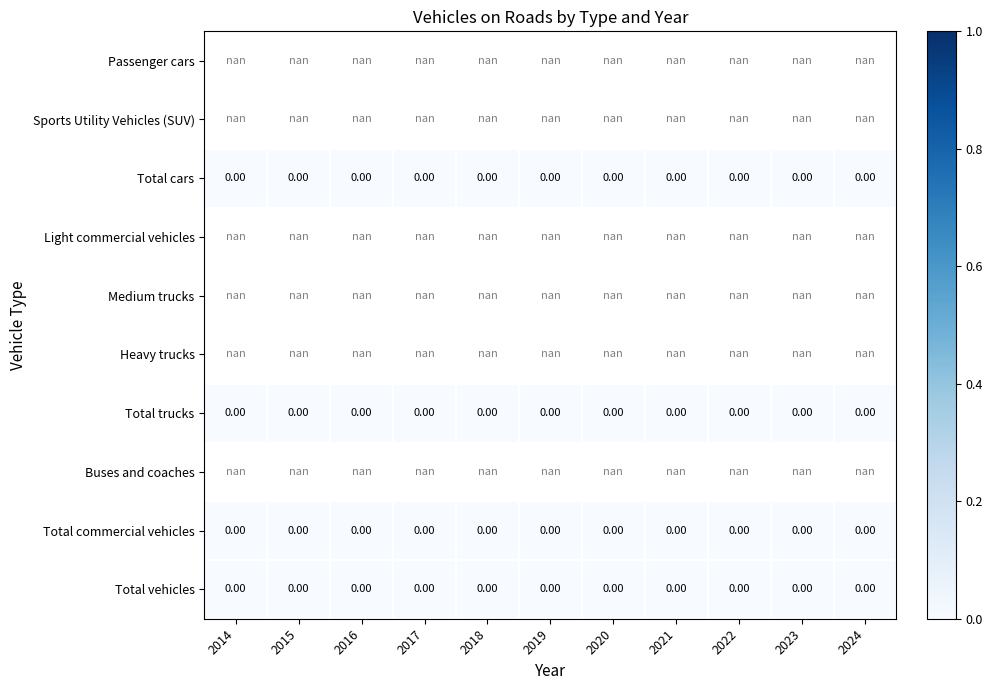

List the labels in order of Total cars value, largest first.

2014, 2015, 2016, 2017, 2018, 2019, 2020, 2021, 2022, 2023, 2024